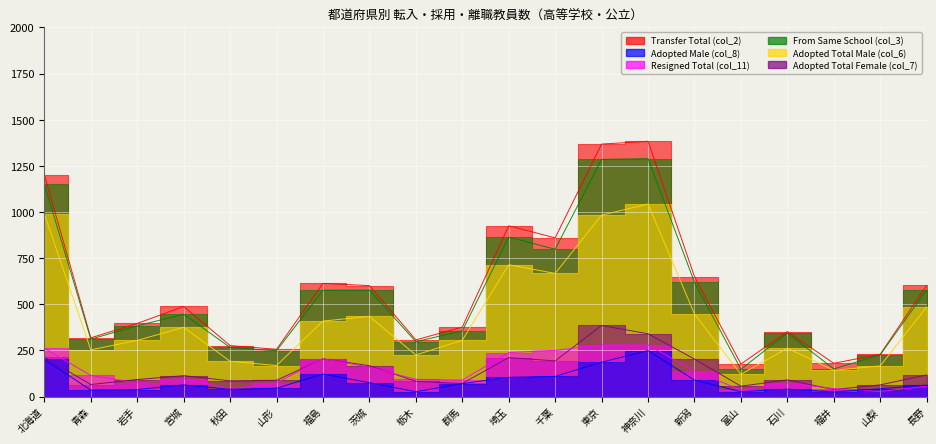

What is the sum of the Adopted Total Male (col_6) values at 福井 and 埼玉?

856